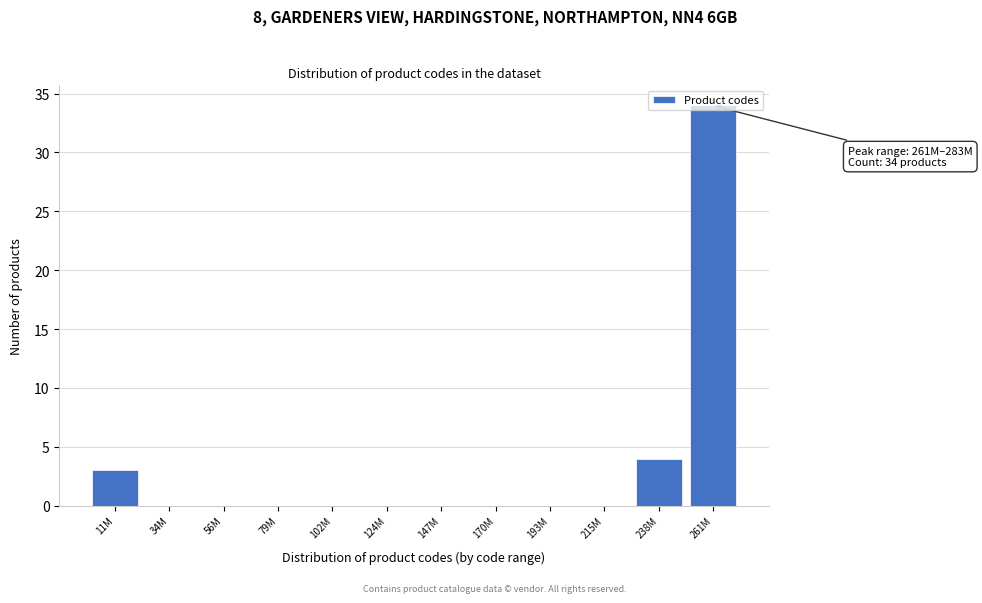

Which category has the highest value across all series?

261M